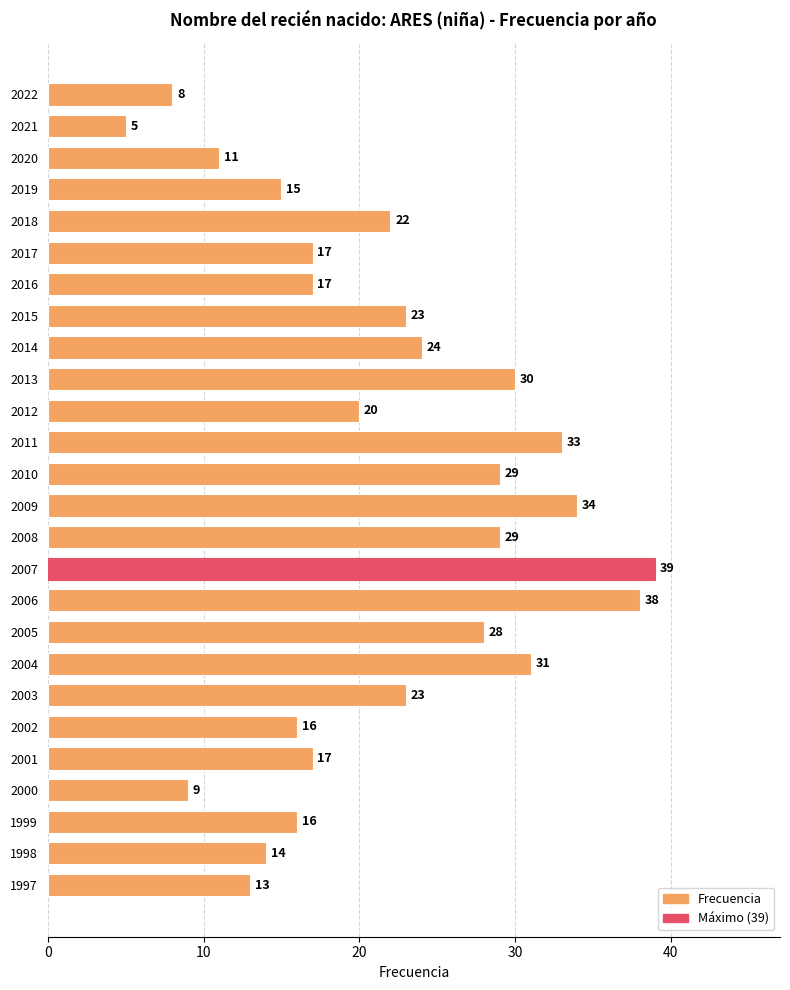

At which category does the chart reach its minimum across all series?

2021